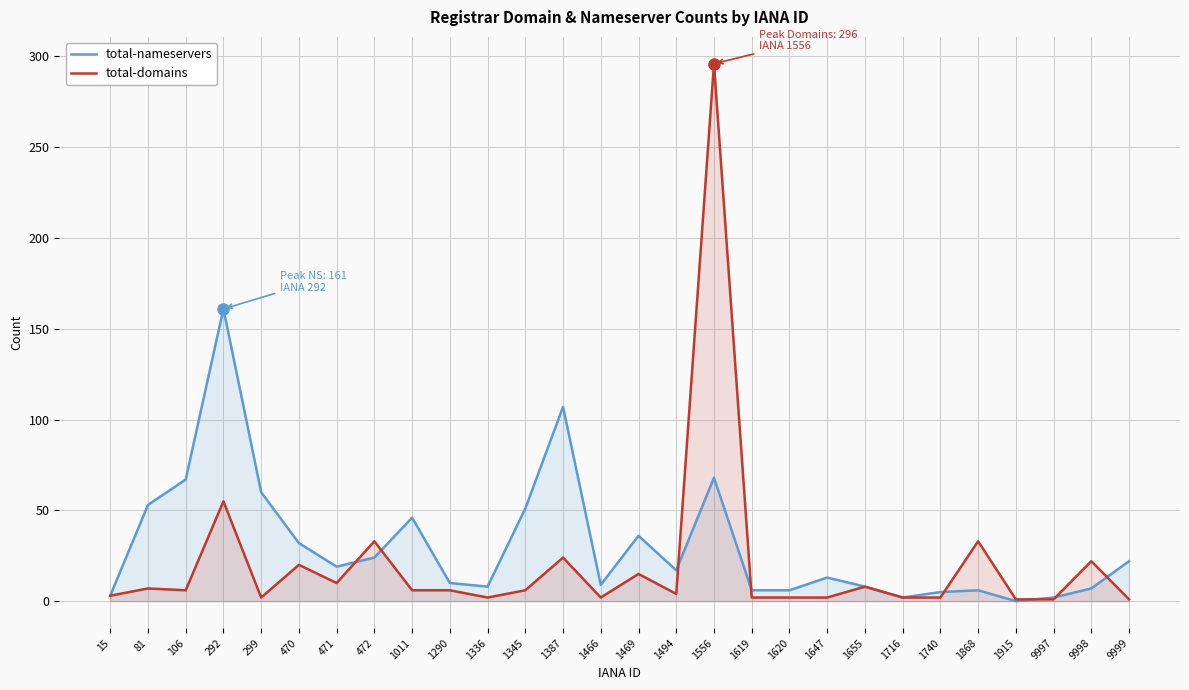

Rank the categories by total-domains value from highest to lowest.

1556, 292, 472, 1868, 1387, 9998, 470, 1469, 471, 1655, 81, 106, 1011, 1290, 1345, 1494, 15, 299, 1336, 1466, 1619, 1620, 1647, 1716, 1740, 1915, 9997, 9999